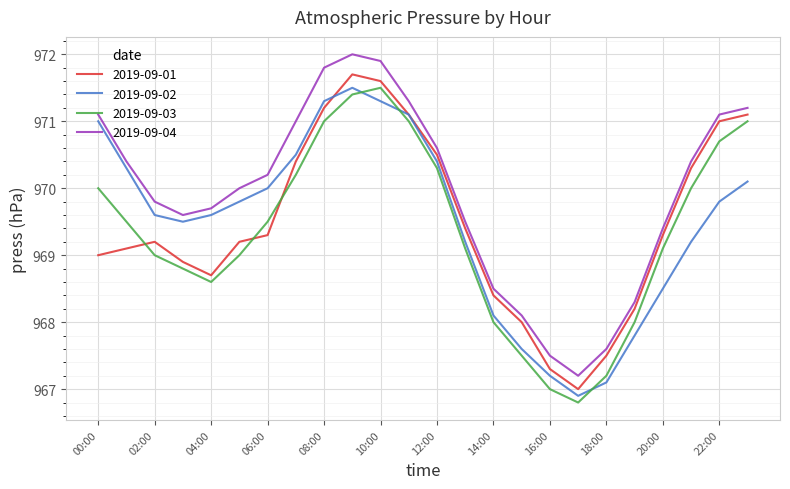

What are all the series names shown in the legend?

2019-09-01, 2019-09-02, 2019-09-03, 2019-09-04